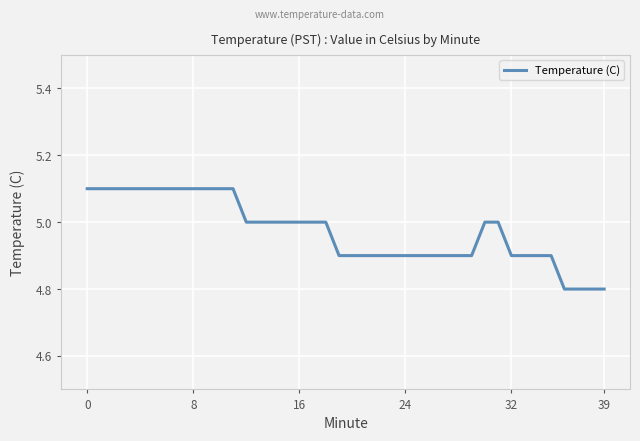

What is the maximum value shown in the chart?

5.1